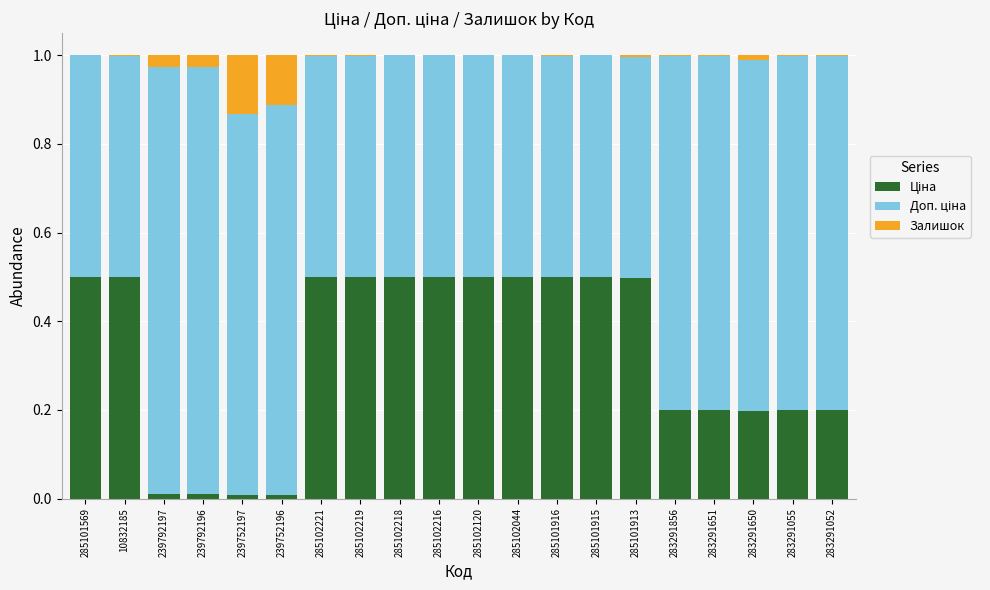

At how many categories does at least one series exceed 0?

20